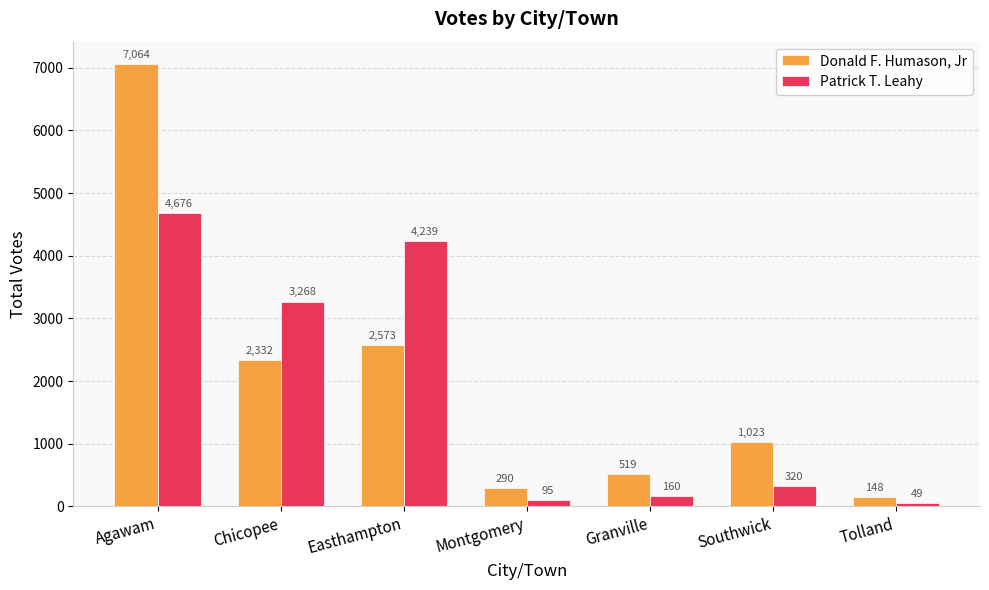

What is the label of the 6th bar from the right?

Chicopee